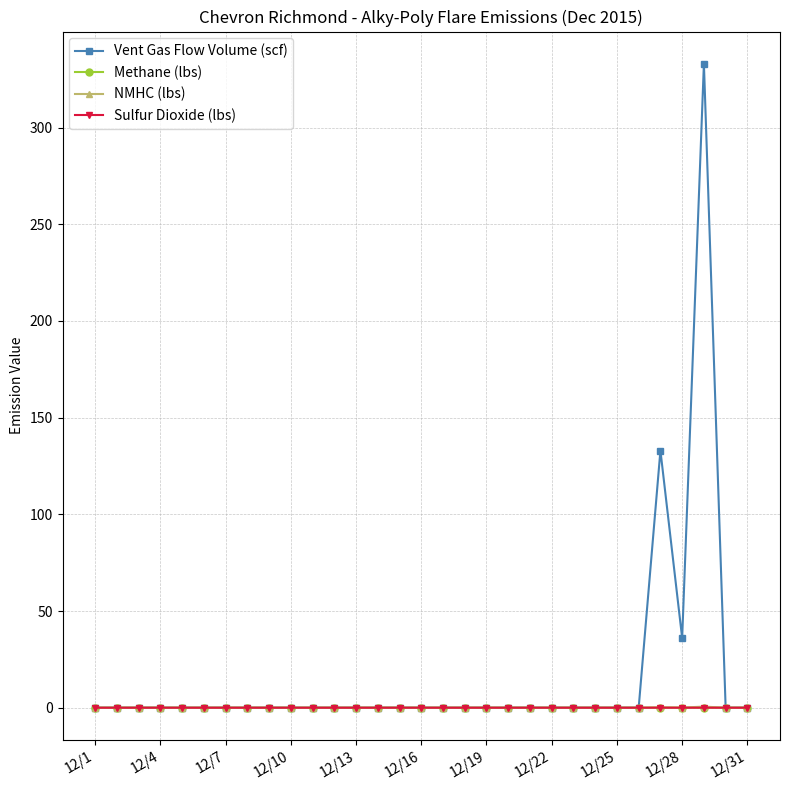

What is the maximum value shown in the chart?

333.0